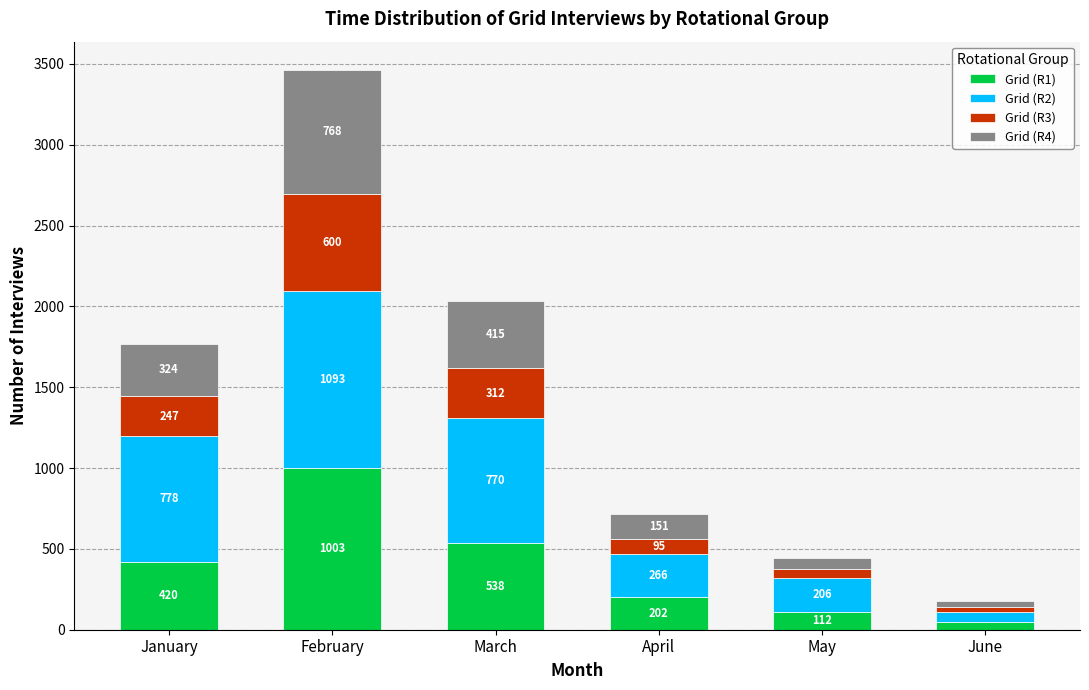

Read the Grid (R1) value at February.

1003